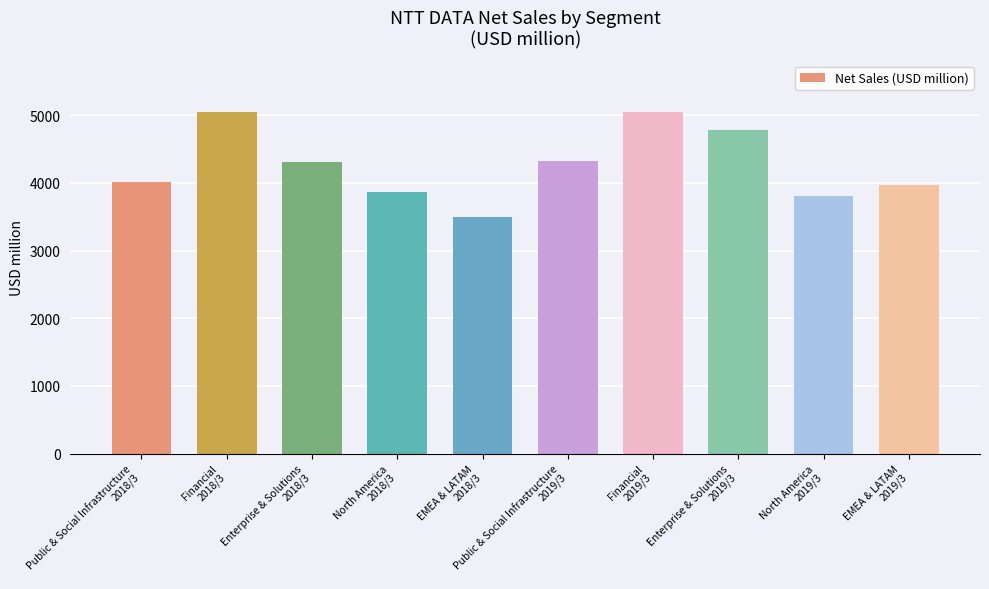

What is the difference between the second highest and second lowest values?

1237.5